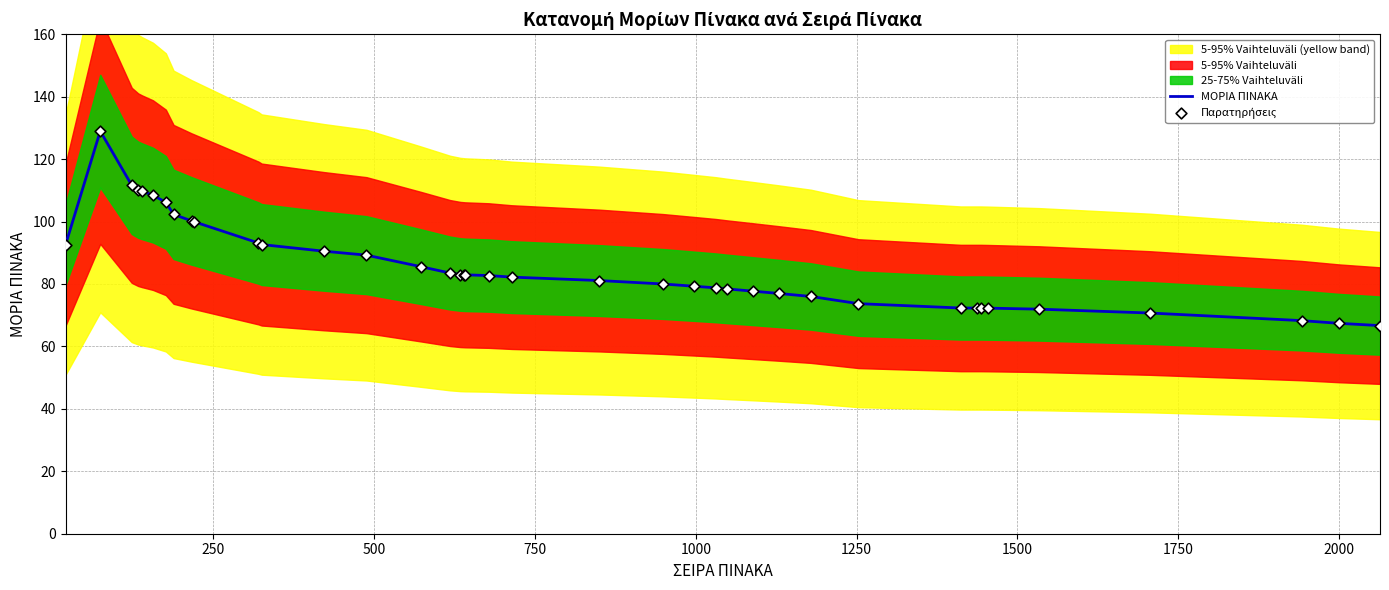

Is the value of ΜΟΡΙΑ ΠΙΝΑΚΑ at 1250 greater than the value of Παρατηρήσεις at 750?

No